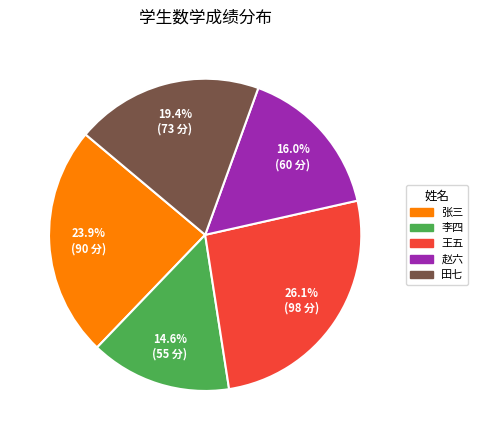

True or false: 赵六 accounts for 9% of the total.

False